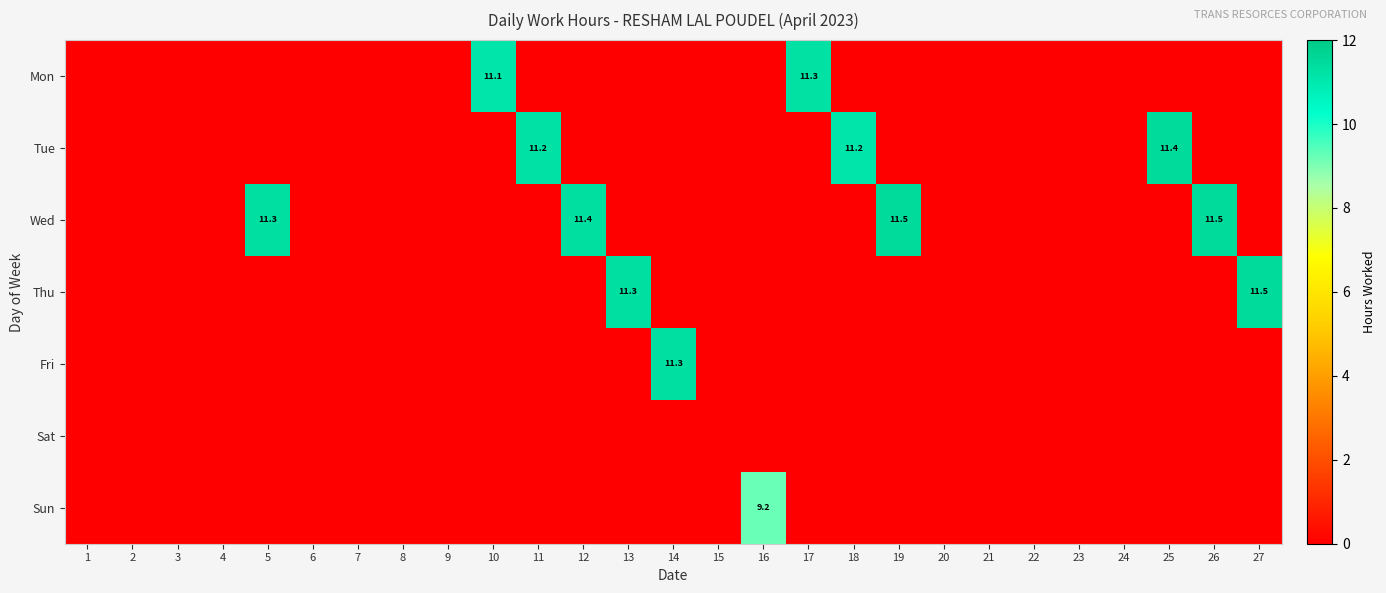

The value of Wed at 19 is 19.8. True or false?

False